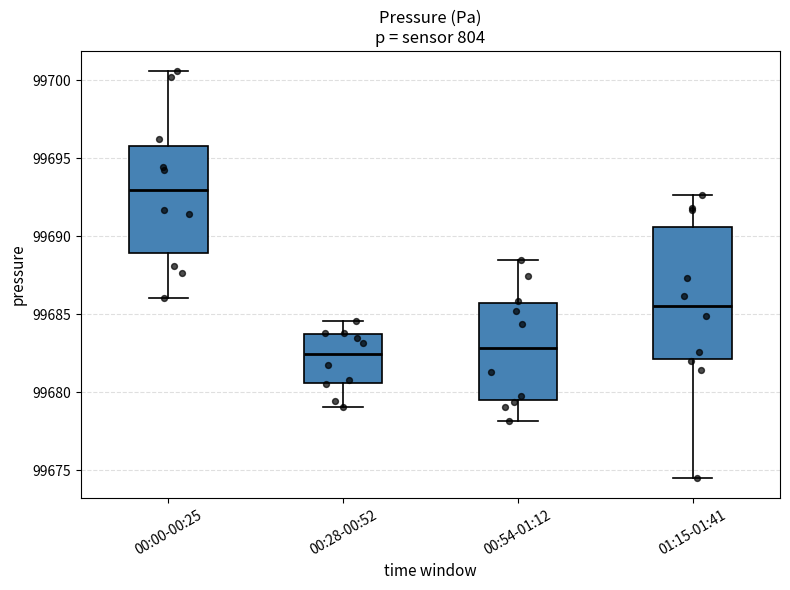

Reading left to right, read every box against the y-axis: the position of its median line, the range the box covers, and the ends of its whiskers. The values are not printed on the chart, so give them approximately, as read against the axis.

00:00-00:25: median 99693.0, box 99689.0 to 99696.0, whiskers 99686.0 to 99700.5
00:28-00:52: median 99682.5, box 99680.5 to 99683.5, whiskers 99679.0 to 99684.5
00:54-01:12: median 99683.0, box 99679.5 to 99685.5, whiskers 99678.0 to 99688.5
01:15-01:41: median 99685.5, box 99682.0 to 99690.5, whiskers 99674.5 to 99692.5